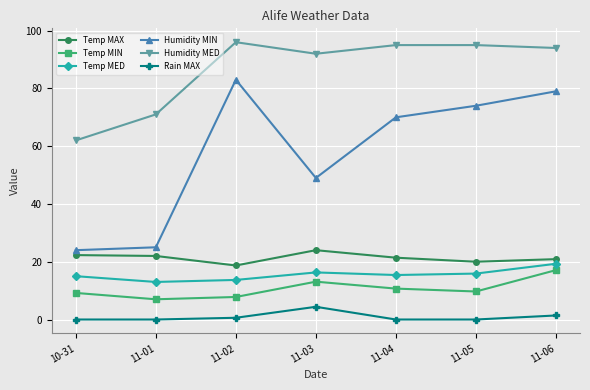

List the series in order of their peak value, highest first.

Humidity MED, Humidity MIN, Temp MAX, Temp MED, Temp MIN, Rain MAX